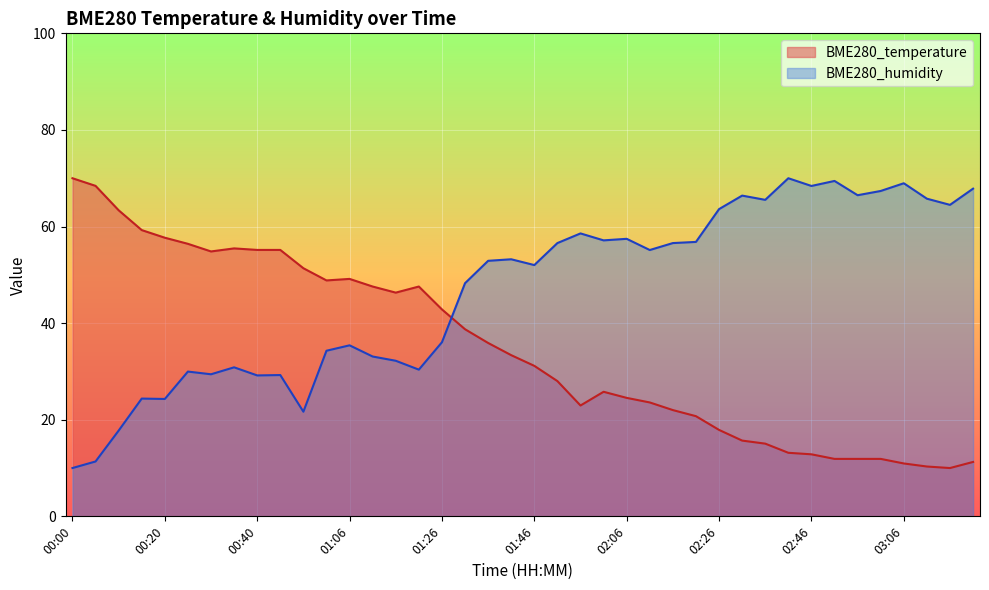

What is the sum of all BME280_temperature values?

1389.1